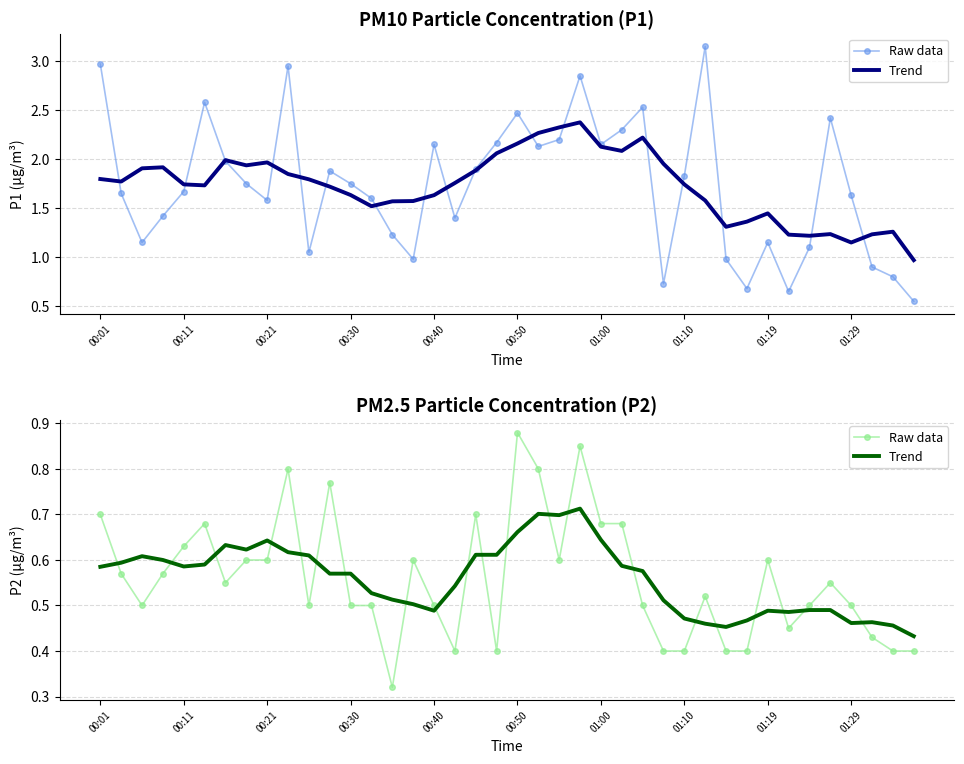

What is the sum of all Trend values?

22.3